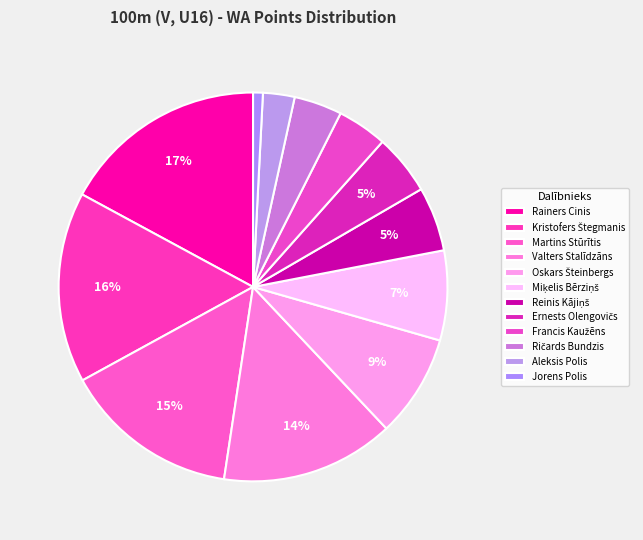

What is the largest slice in the pie chart?

Rainers Cinis